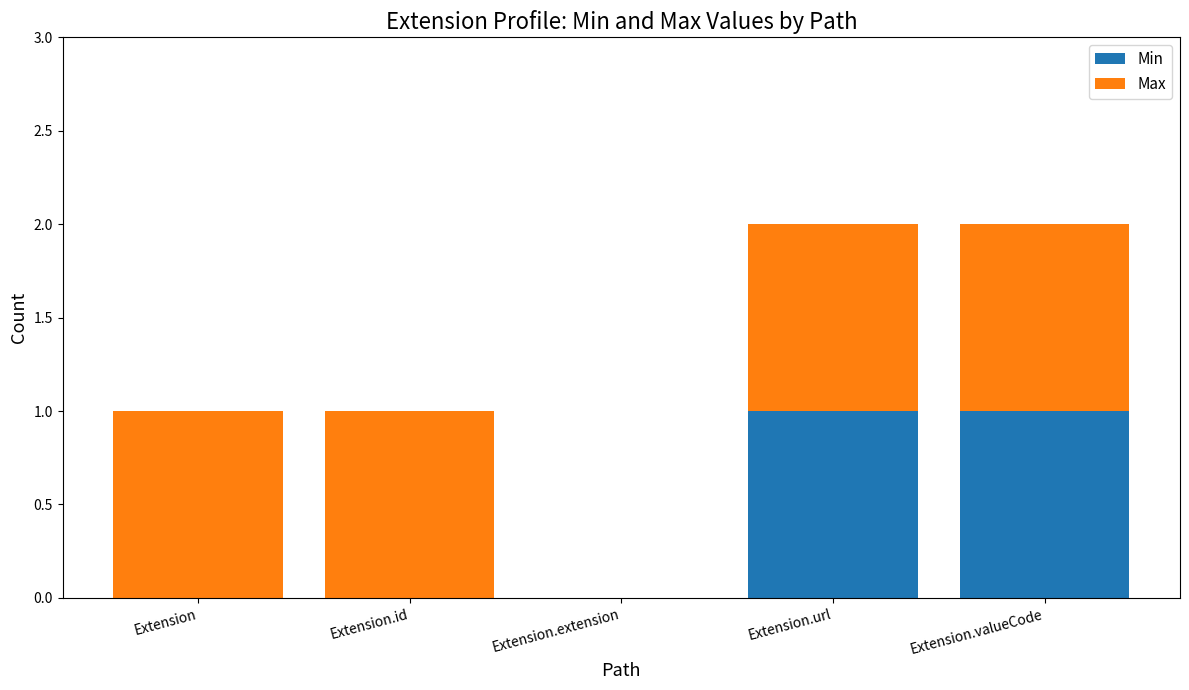

The Min series shows 1 at Extension.url. True or false?

True